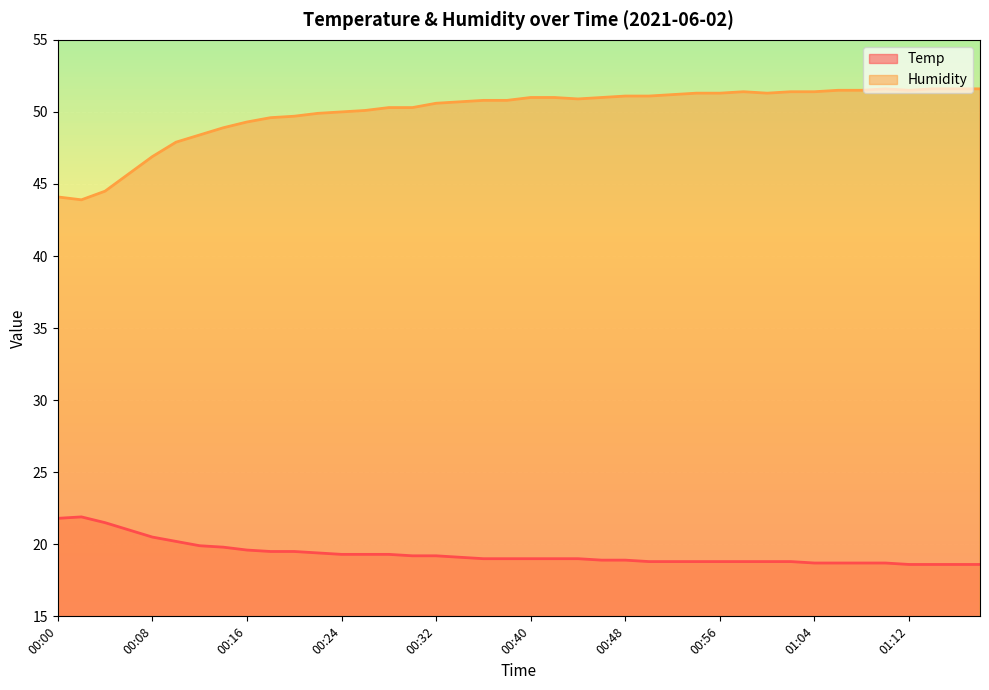

True or false: Temp and Humidity cross at least once.

False